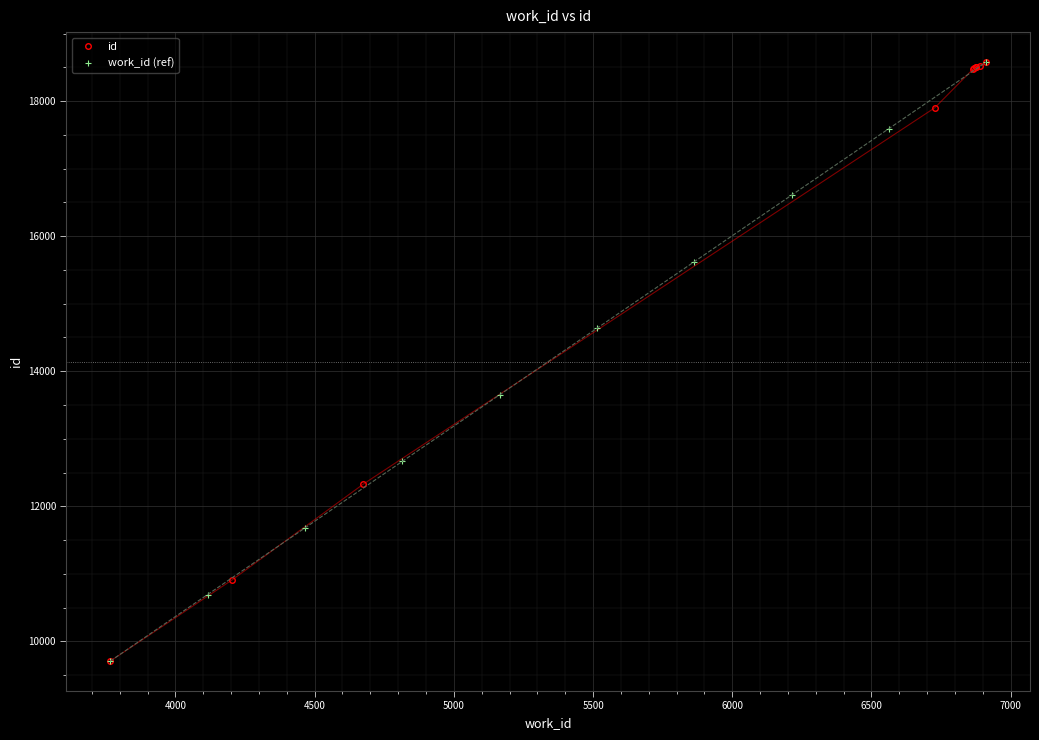

Which series has the widest spread of values?

id